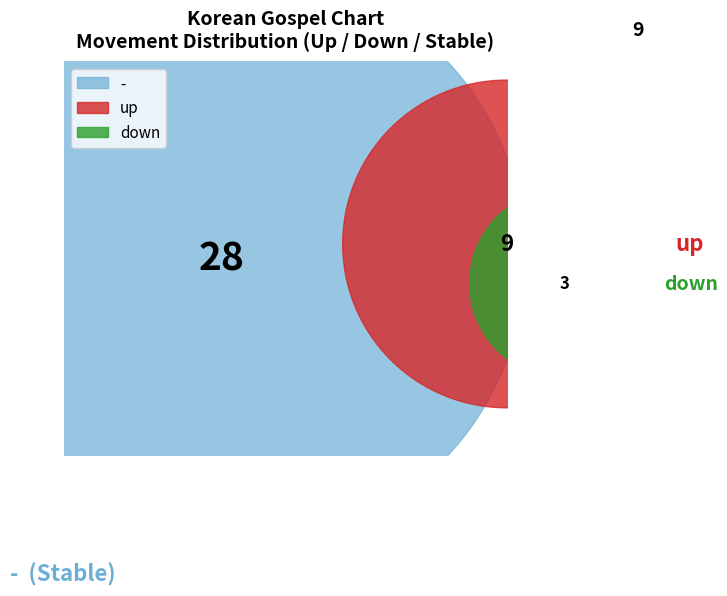

To the nearest percent, what is the average slice percentage?

33%